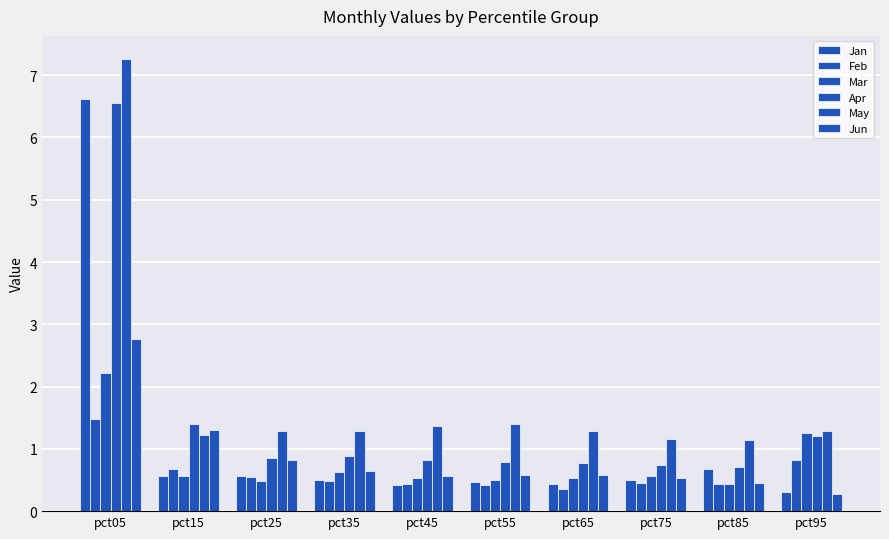

Which series has the largest range (max minus min)?

Jan